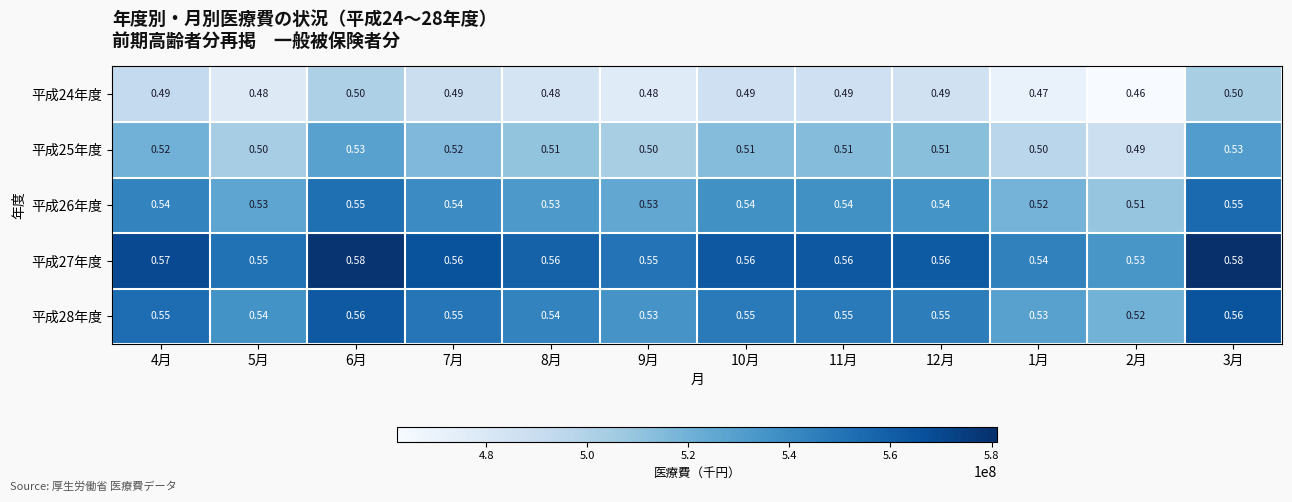

Is the value of 平成24年度 at 3月 greater than the value of 平成27年度 at 11月?

No